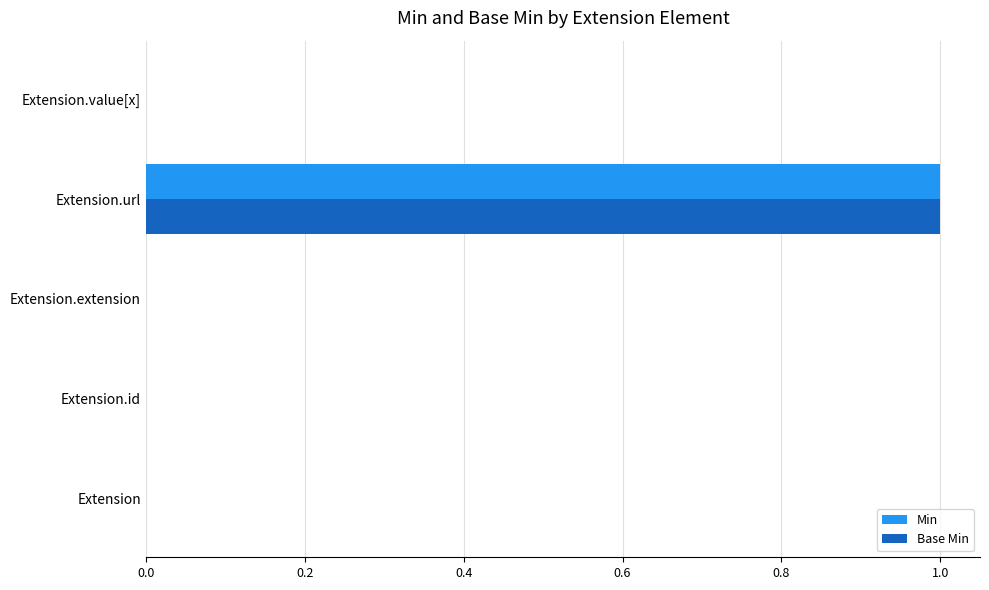

Is it true that Base Min equals 1 at Extension?

False